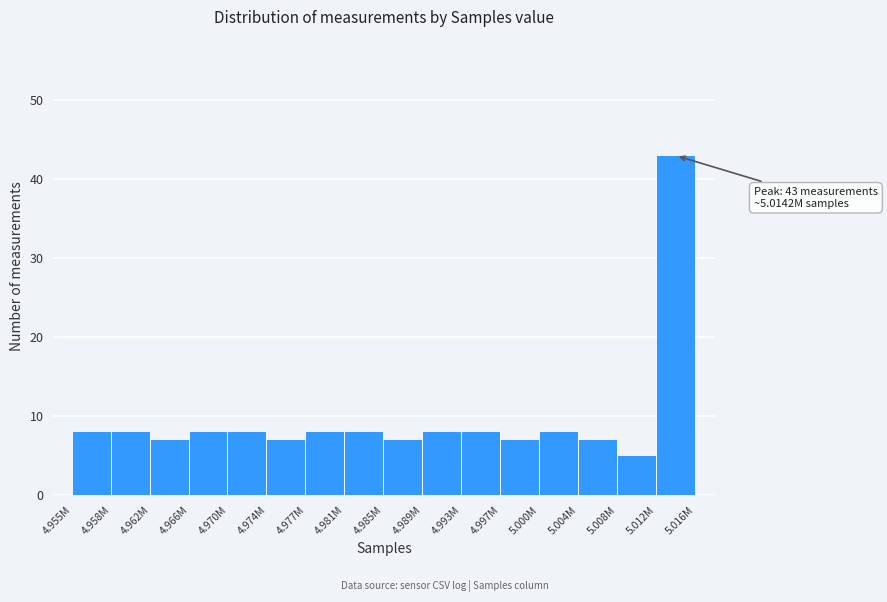

Reading right to left, extract all data points from this chart.

43	5	7	8	7	8	8	7	8	8	7	8	8	7	8	8